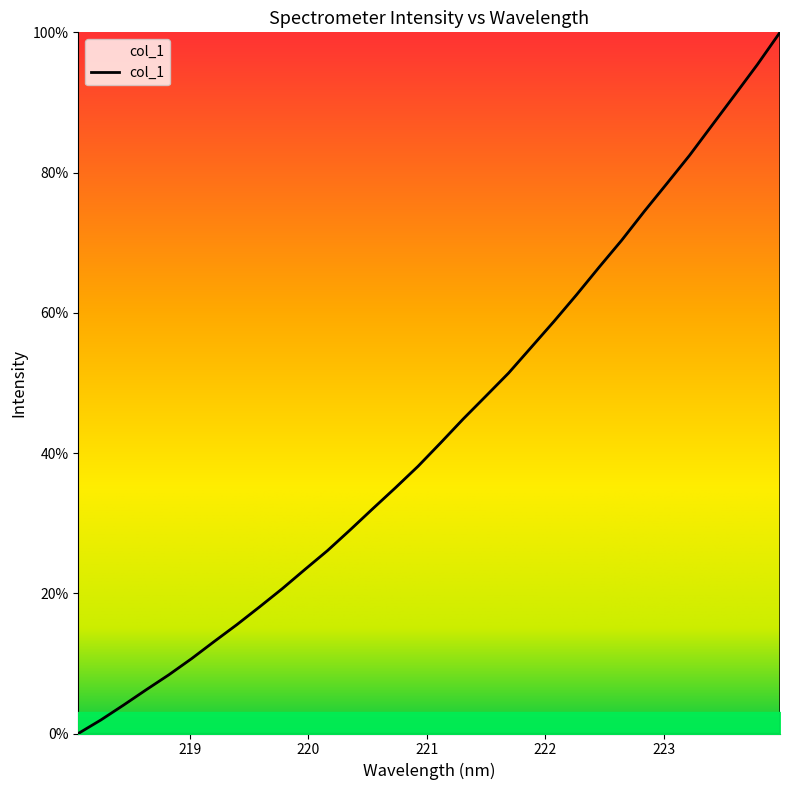

What is the difference between the maximum and minimum values?

100.0